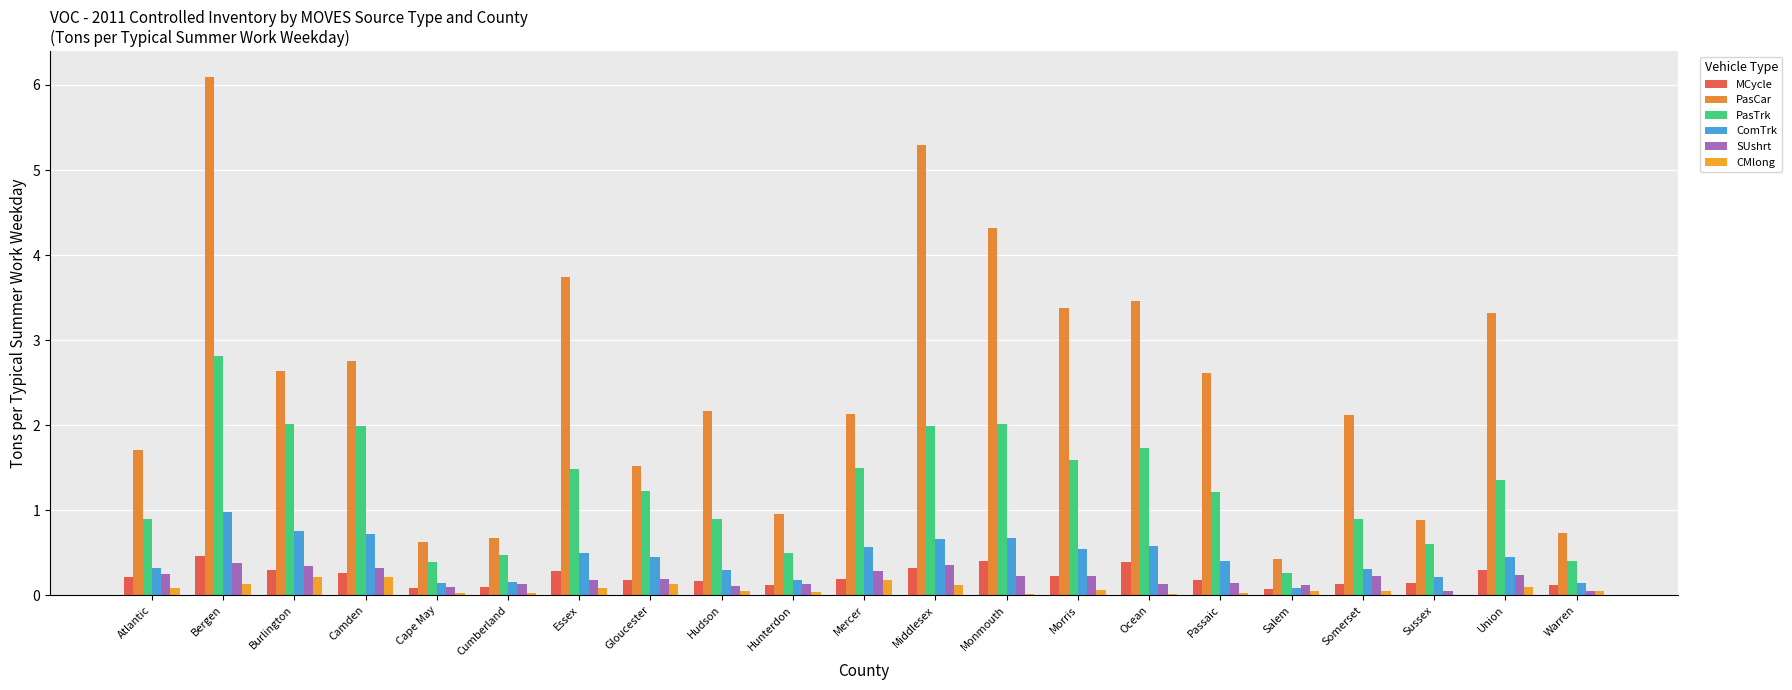

What is the difference between the maximum and minimum values in the CMlong series?

0.2